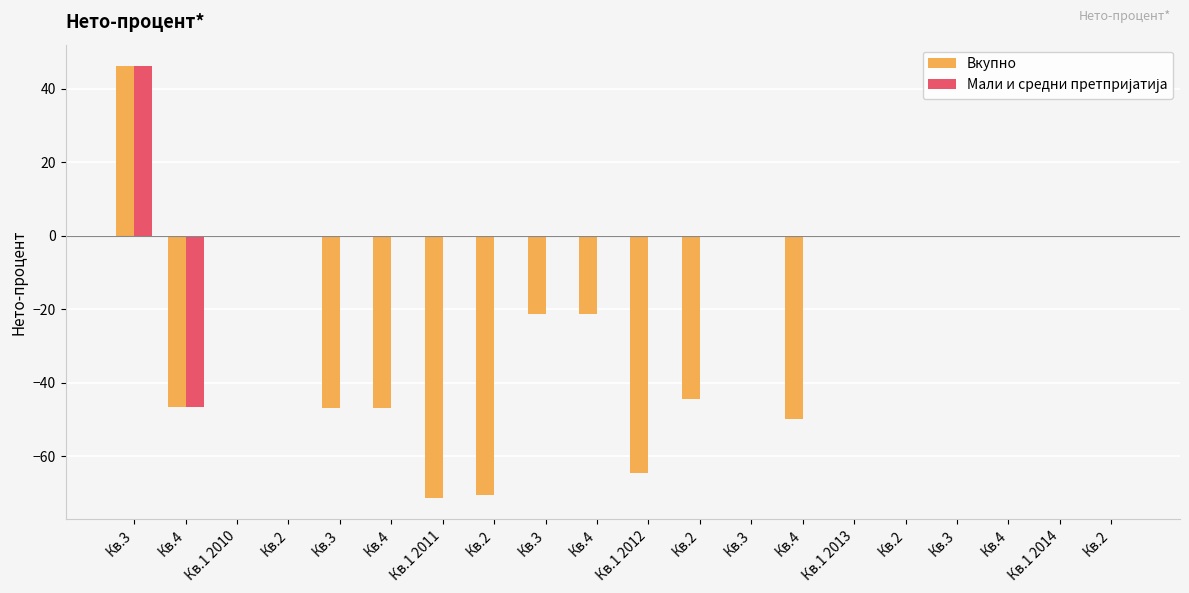

True or false: Вкупно has a value of -71.3 at Кв.1 2011.

True